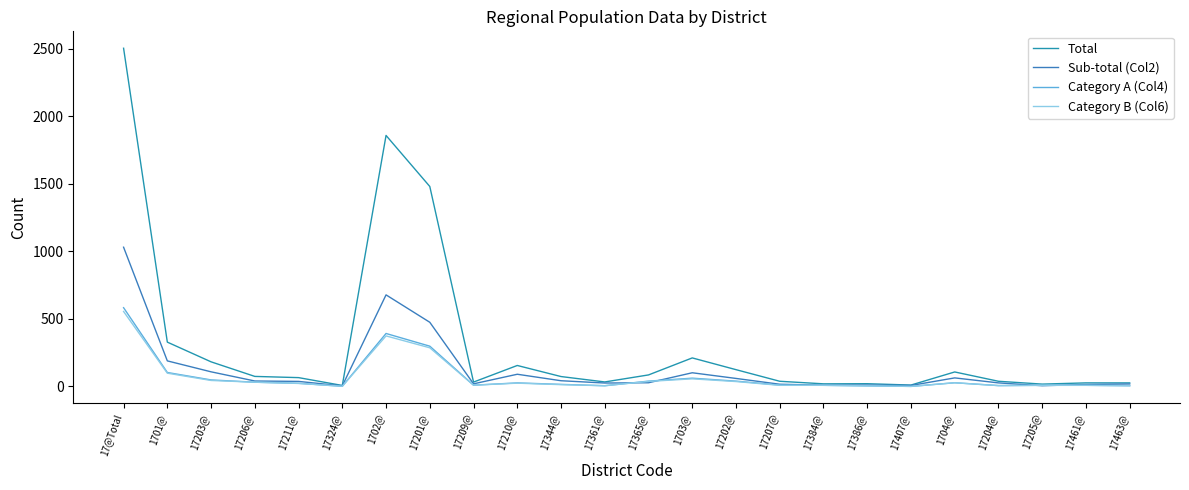

What is the sum of all Category B (Col6) values?

1665